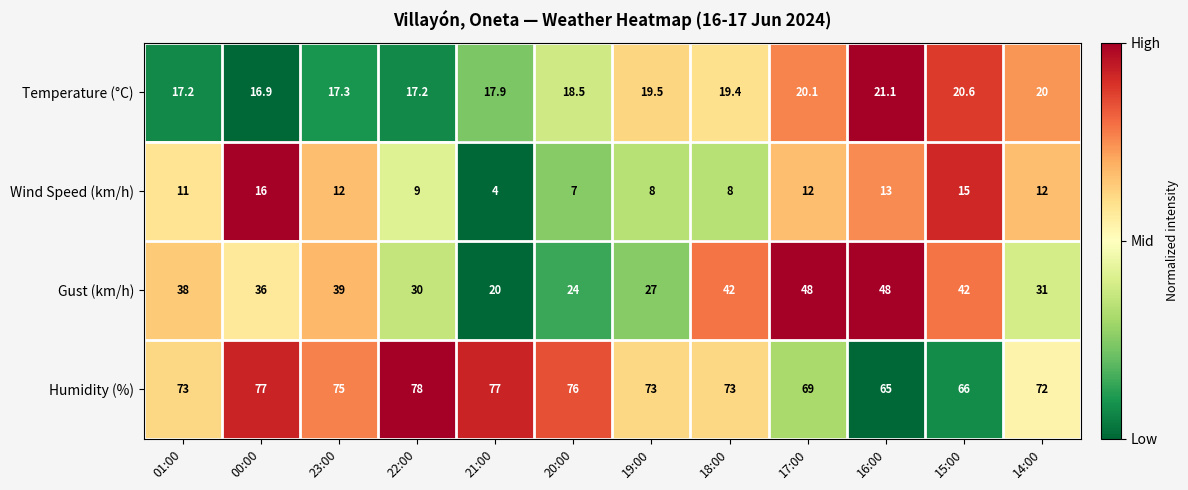

The Humidity (%) series shows 72.0 at 14:00. True or false?

True